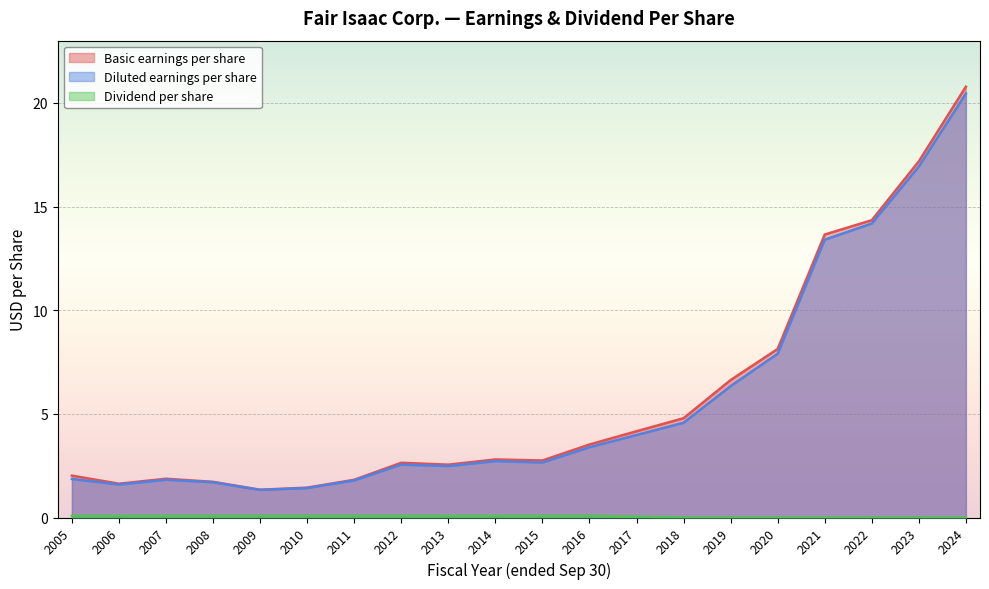

The value of Basic earnings per share at 2018 is 4.8. True or false?

True